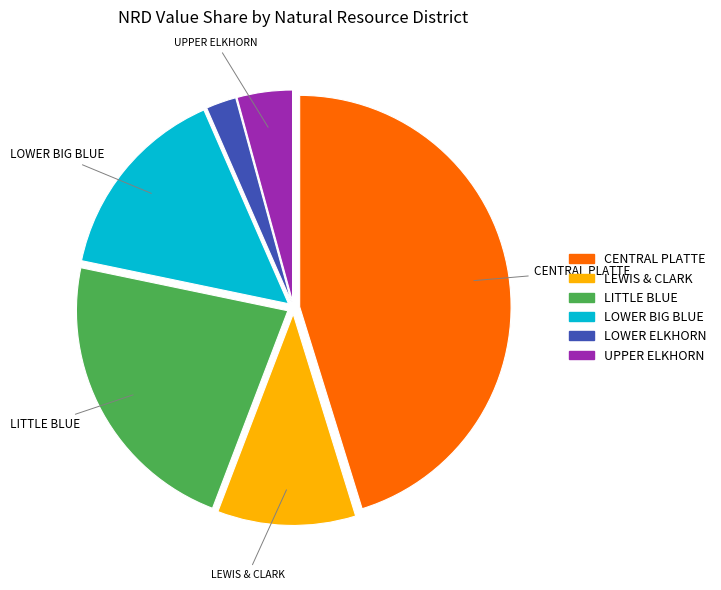

Approximately how many times larger is the value at UPPER ELKHORN compared to LEWIS & CLARK?

0.4